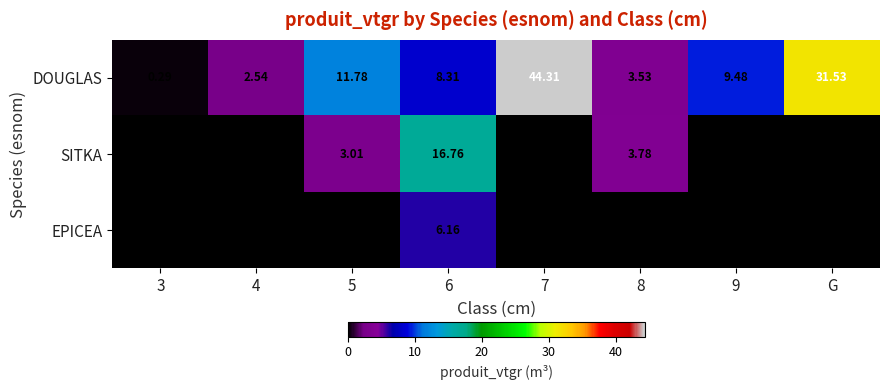

What is the greatest value displayed?

44.3